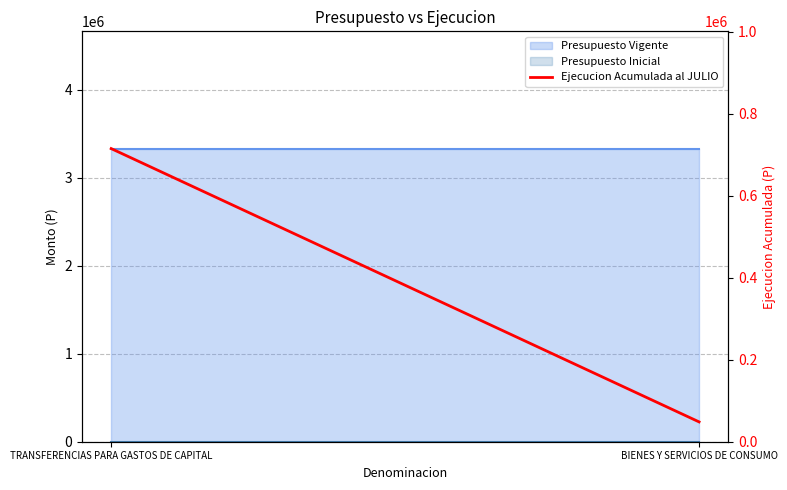

Reading right to left, extract all data points from this chart.

48362	714986